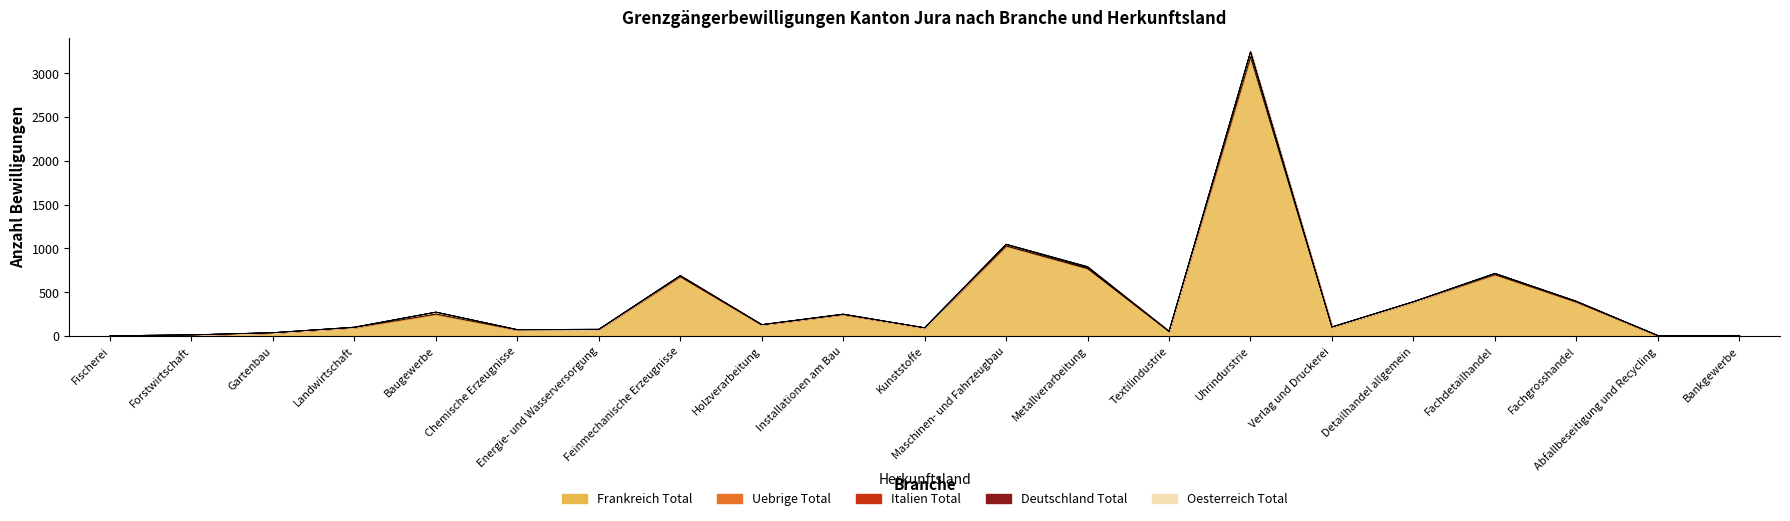

Reading left to right, what are all the values shown in this chart?

Frankreich Total: Fischerei=4	Forstwirtschaft=14	Gartenbau=39	Landwirtschaft=98	Baugewerbe=251	Chemische Erzeugnisse=71	Energie- und Wasserversorgung=75	Feinmechanische Erzeugnisse=679	Holzverarbeitung=129	Installationen am Bau=246	Kunststoffe=95	Maschinen- und Fahrzeugbau=1029	Metallverarbeitung=771	Textilindustrie=55	Uhrindurstrie=3188	Verlag und Druckerei=103	Detailhandel allgemein=391	Fachdetailhandel=702	Fachgrosshandel=390	Abfallbeseitigung und Recycling=6	Bankgewerbe=8
Uebrige Total: Fischerei=0	Forstwirtschaft=0	Gartenbau=0	Landwirtschaft=3	Baugewerbe=22	Chemische Erzeugnisse=2	Energie- und Wasserversorgung=1	Feinmechanische Erzeugnisse=9	Holzverarbeitung=2	Installationen am Bau=4	Kunststoffe=0	Maschinen- und Fahrzeugbau=15	Metallverarbeitung=11	Textilindustrie=0	Uhrindurstrie=52	Verlag und Druckerei=1	Detailhandel allgemein=1	Fachdetailhandel=12	Fachgrosshandel=4	Abfallbeseitigung und Recycling=0	Bankgewerbe=0
Italien Total: Fischerei=0	Forstwirtschaft=0	Gartenbau=0	Landwirtschaft=1	Baugewerbe=1	Chemische Erzeugnisse=1	Energie- und Wasserversorgung=2	Feinmechanische Erzeugnisse=2	Holzverarbeitung=0	Installationen am Bau=0	Kunststoffe=0	Maschinen- und Fahrzeugbau=3	Metallverarbeitung=3	Textilindustrie=0	Uhrindurstrie=5	Verlag und Druckerei=1	Detailhandel allgemein=1	Fachdetailhandel=2	Fachgrosshandel=3	Abfallbeseitigung und Recycling=0	Bankgewerbe=0
Deutschland Total: Fischerei=0	Forstwirtschaft=0	Gartenbau=0	Landwirtschaft=0	Baugewerbe=0	Chemische Erzeugnisse=0	Energie- und Wasserversorgung=0	Feinmechanische Erzeugnisse=1	Holzverarbeitung=0	Installationen am Bau=1	Kunststoffe=0	Maschinen- und Fahrzeugbau=2	Metallverarbeitung=8	Textilindustrie=0	Uhrindurstrie=1	Verlag und Druckerei=0	Detailhandel allgemein=0	Fachdetailhandel=0	Fachgrosshandel=1	Abfallbeseitigung und Recycling=0	Bankgewerbe=0
Oesterreich Total: Fischerei=0	Forstwirtschaft=0	Gartenbau=0	Landwirtschaft=0	Baugewerbe=0	Chemische Erzeugnisse=0	Energie- und Wasserversorgung=0	Feinmechanische Erzeugnisse=0	Holzverarbeitung=0	Installationen am Bau=0	Kunststoffe=0	Maschinen- und Fahrzeugbau=0	Metallverarbeitung=0	Textilindustrie=0	Uhrindurstrie=0	Verlag und Druckerei=0	Detailhandel allgemein=0	Fachdetailhandel=0	Fachgrosshandel=0	Abfallbeseitigung und Recycling=0	Bankgewerbe=0